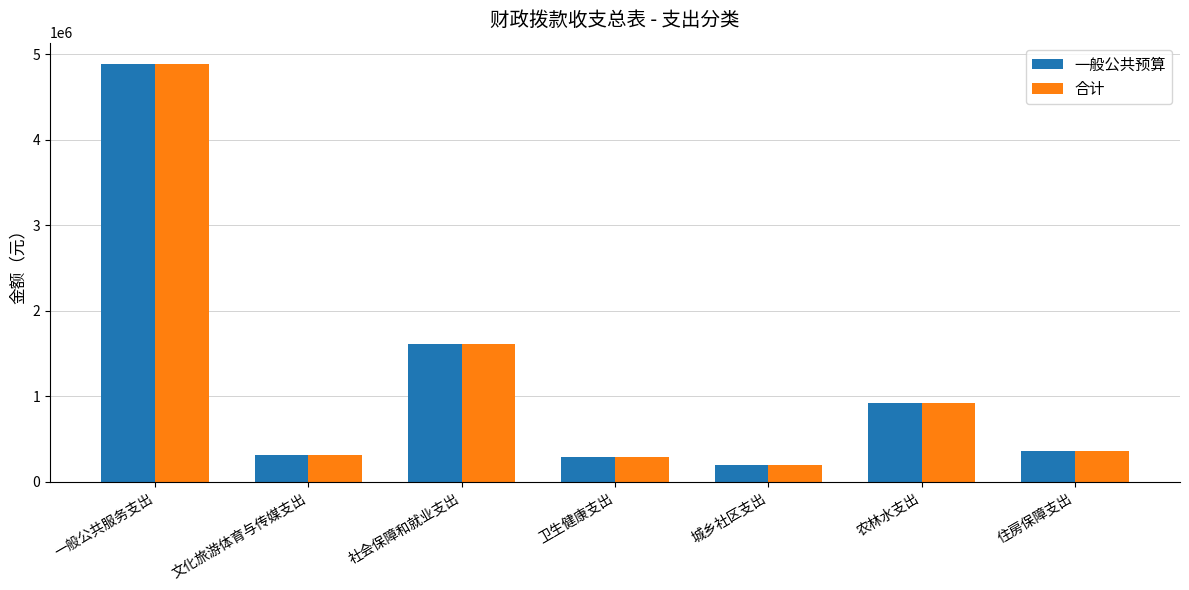

What is the difference between the second highest and second lowest values in the 一般公共预算 series?

1323396.0